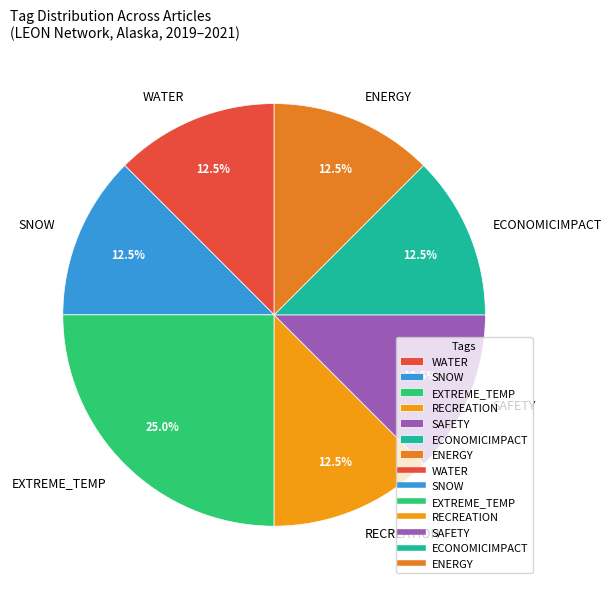

Approximately how many times larger is the value at ECONOMICIMPACT compared to SAFETY?

1.0